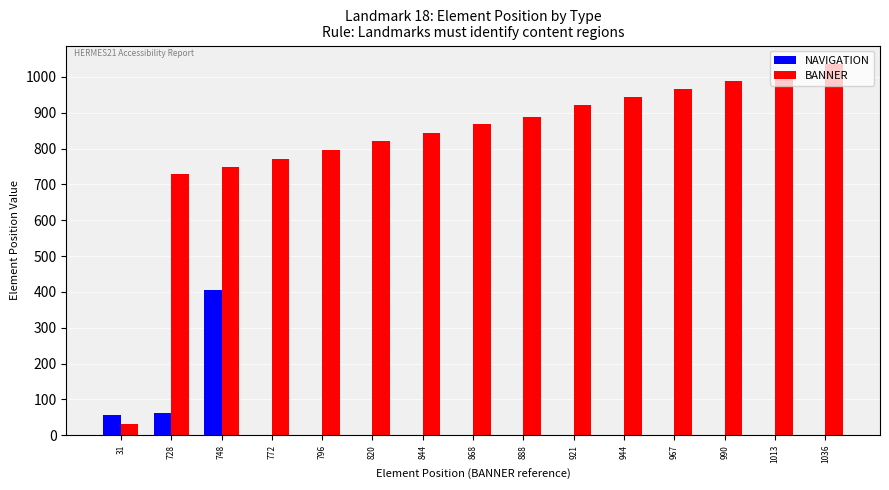

Which category has the highest value in the NAVIGATION series?

748